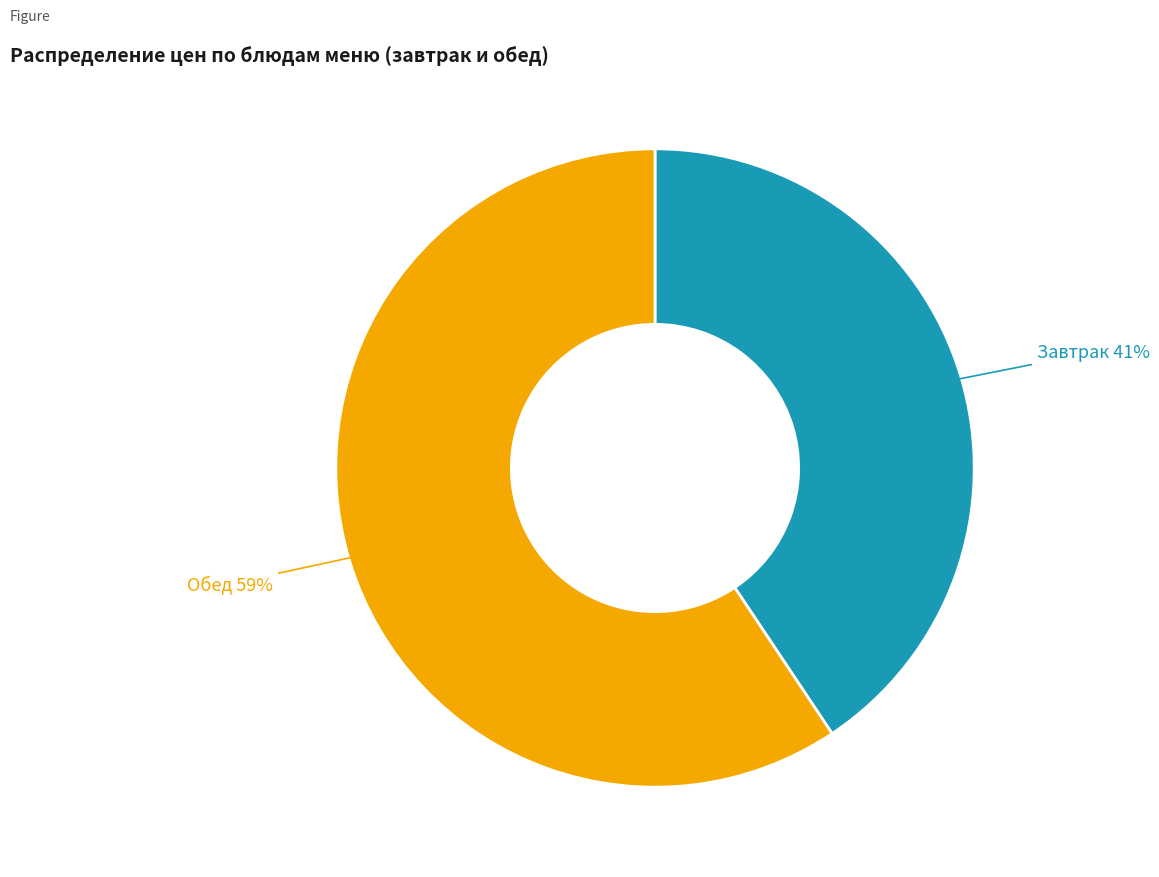

Rank the categories by value from lowest to highest.

Завтрак, Обед